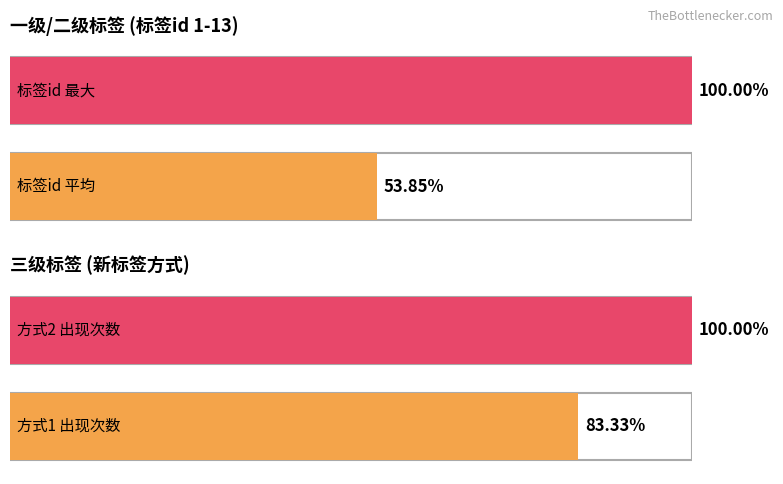

The 激光 series shows 3 at 隆鼻. True or false?

False